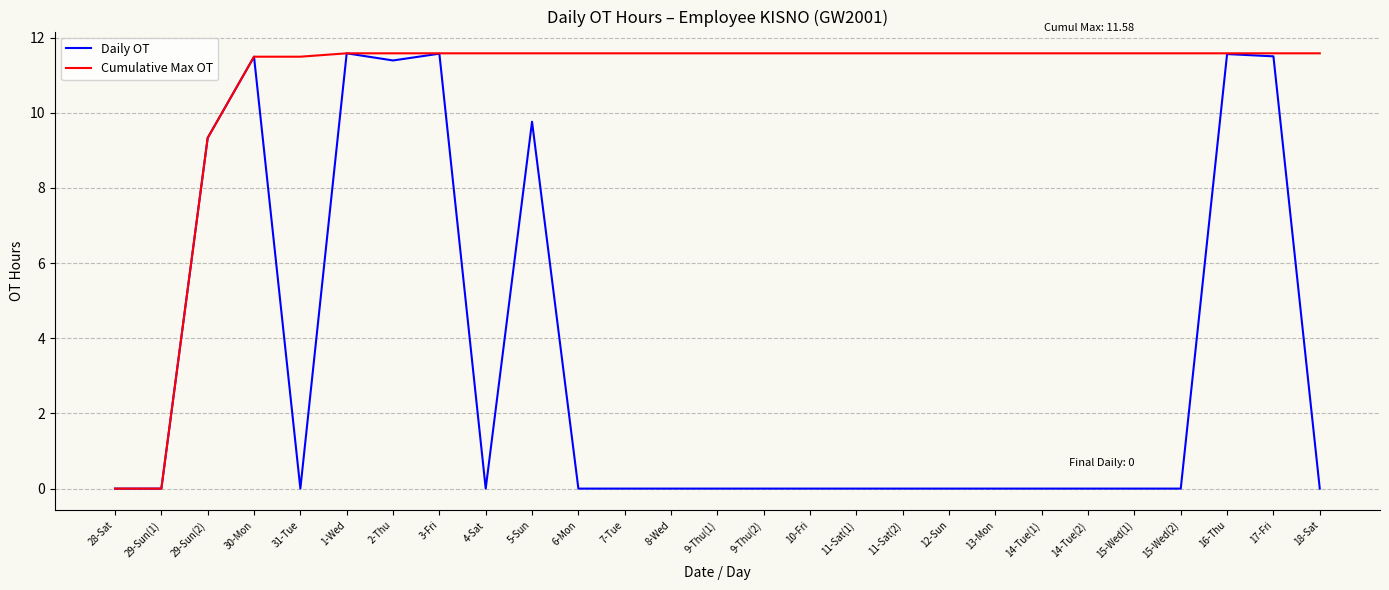

The value of Daily OT at 7-Tue is 0.0. True or false?

True